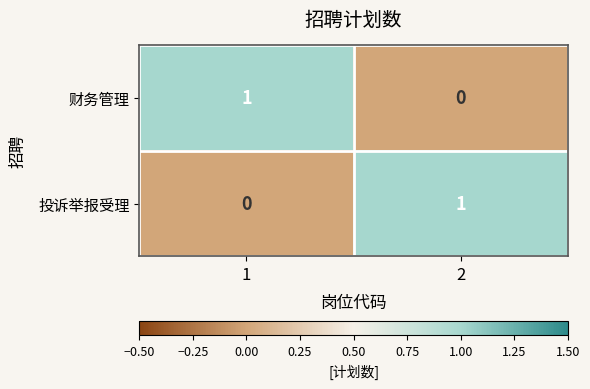

The 投诉举报受理 series shows 0 at 2. True or false?

False